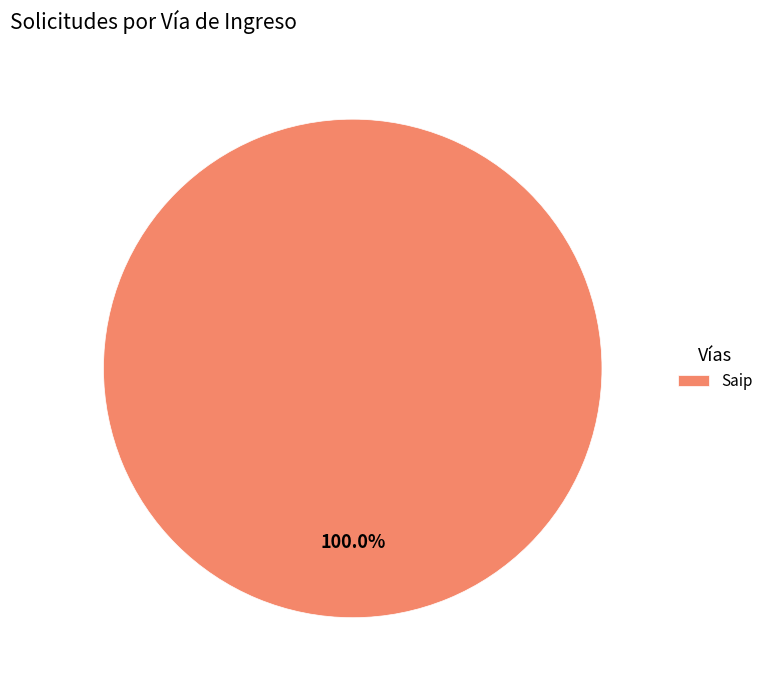

Rank the categories by value from highest to lowest.

Saip